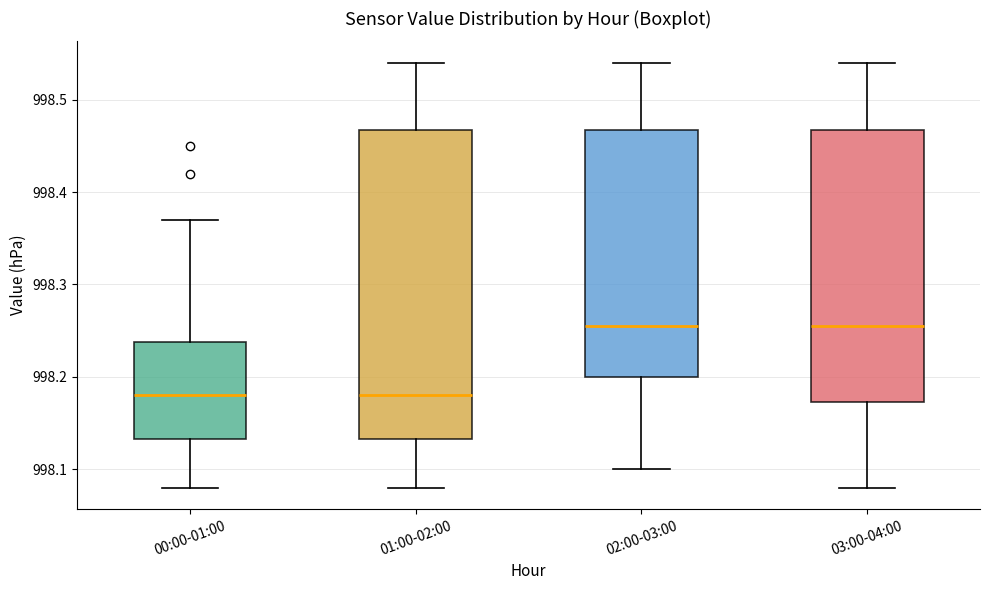

Comparing the boxes themselves (not the whiskers), which one is the tallest?

01:00-02:00